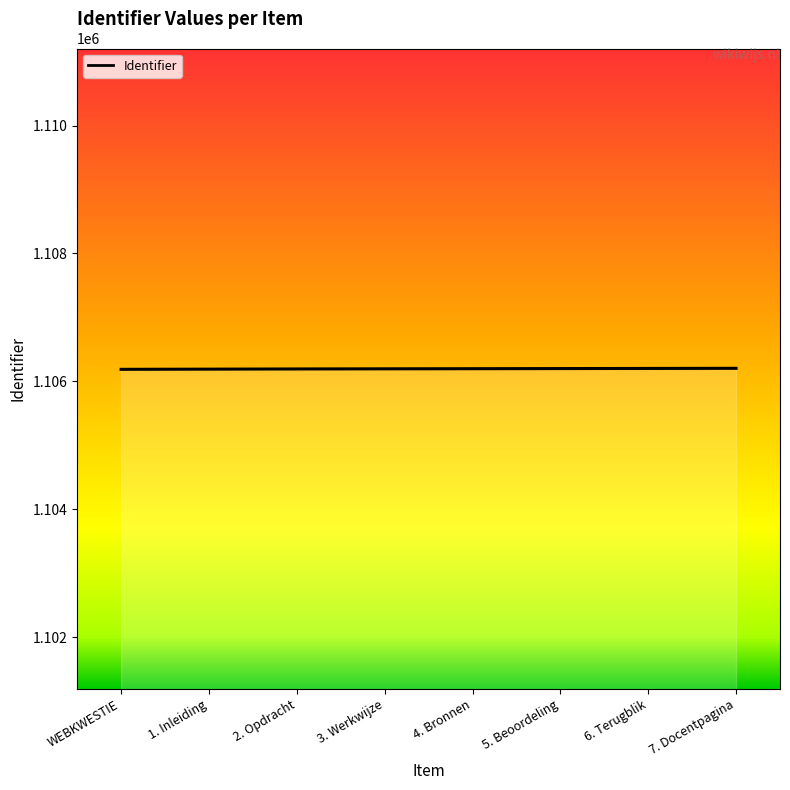

What is the greatest value displayed?

1106204